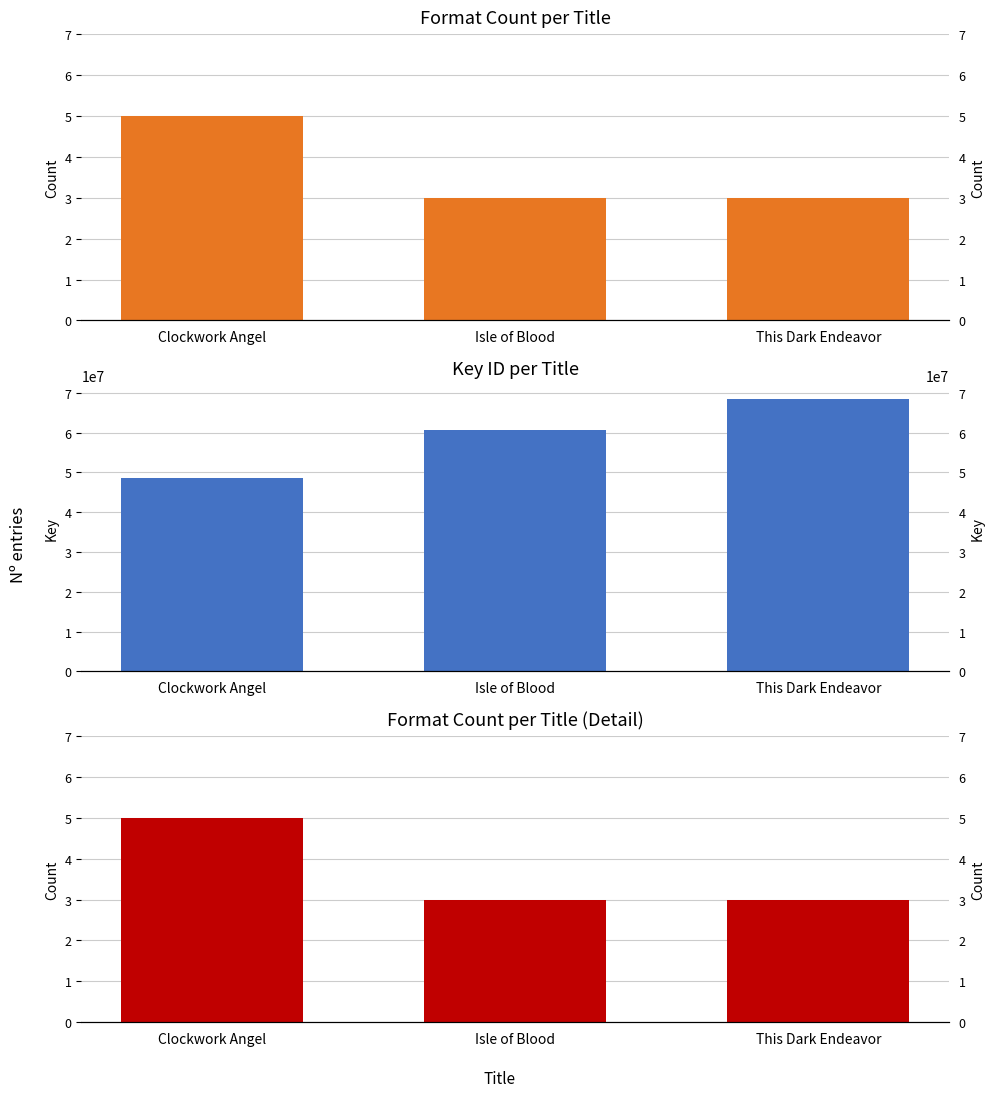

What is the spread (max minus min) of values at This Dark Endeavor?

68551987